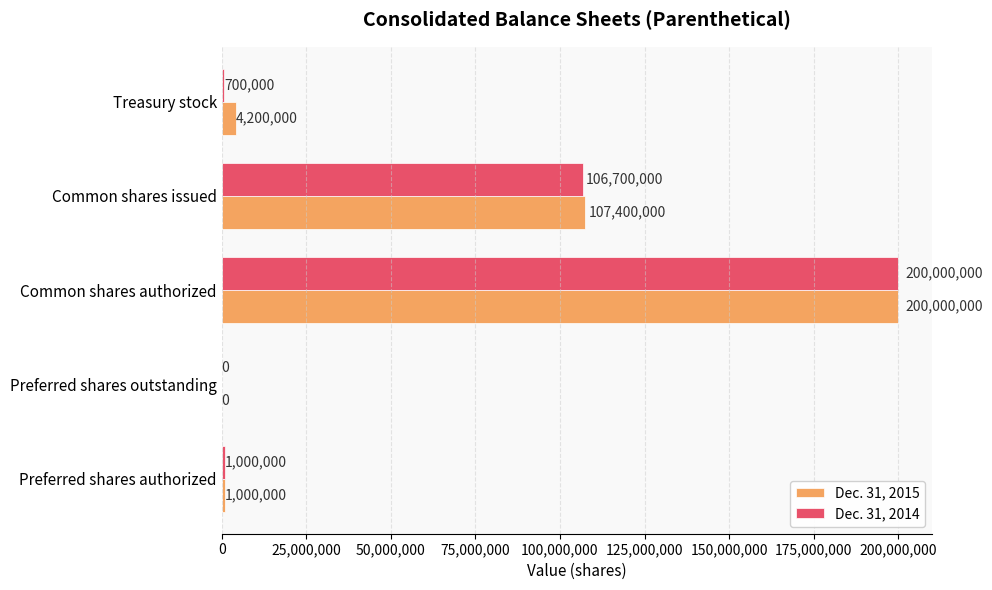

What are all the series names shown in the legend?

Dec. 31, 2015, Dec. 31, 2014